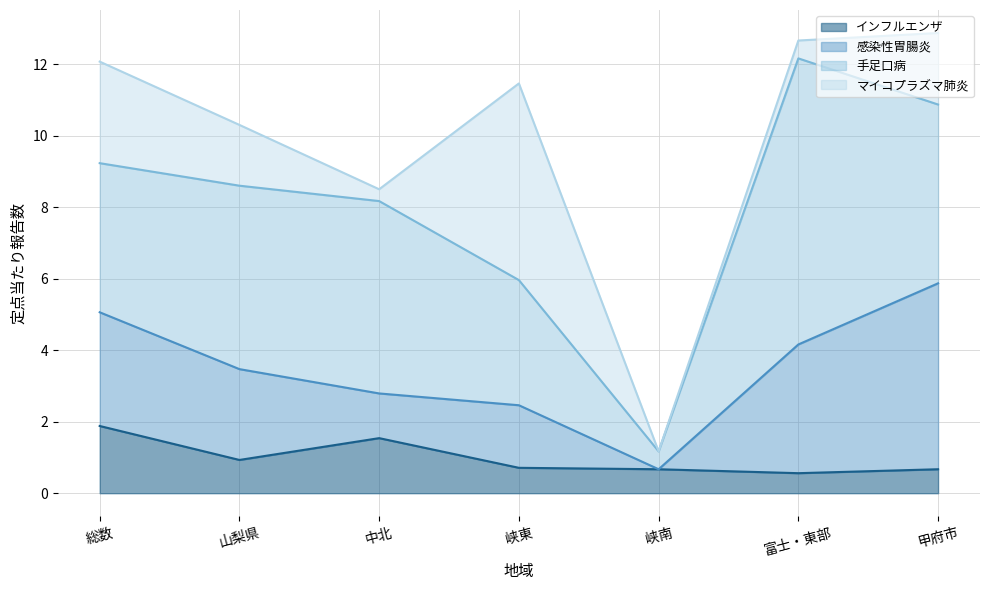

What value does the マイコプラズマ肺炎 series have at 山梨県?

1.7